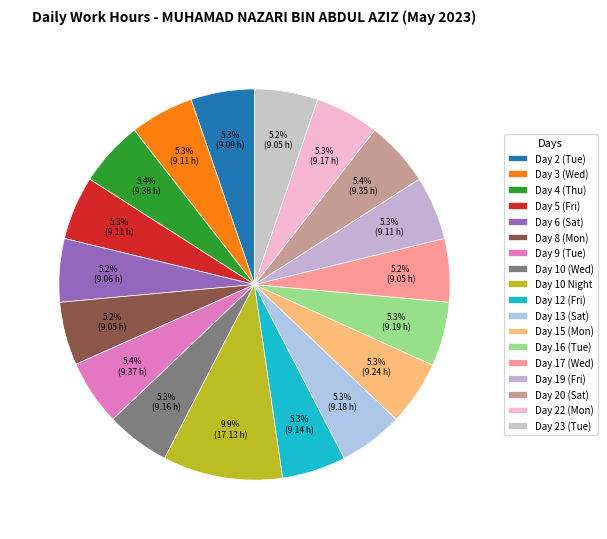

Count the number of slices in the pie.

18